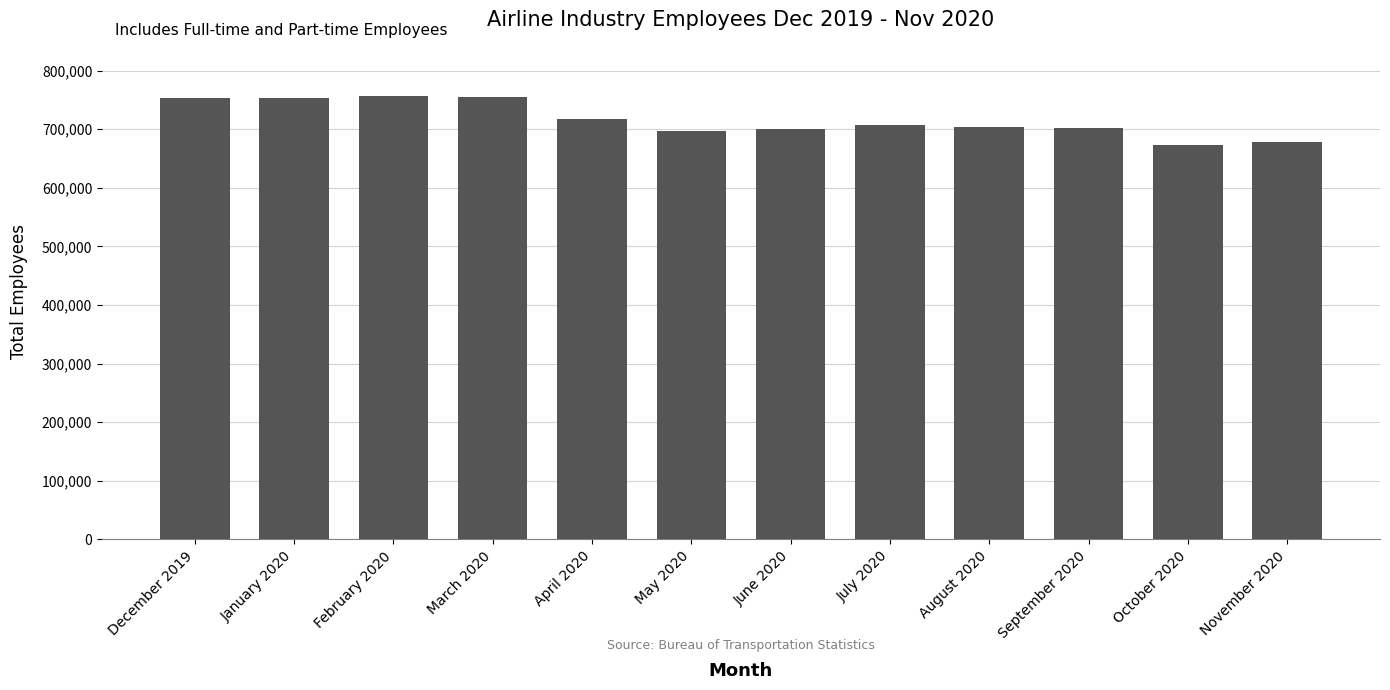

Are the bars grouped side by side (vs. stacked)?

No